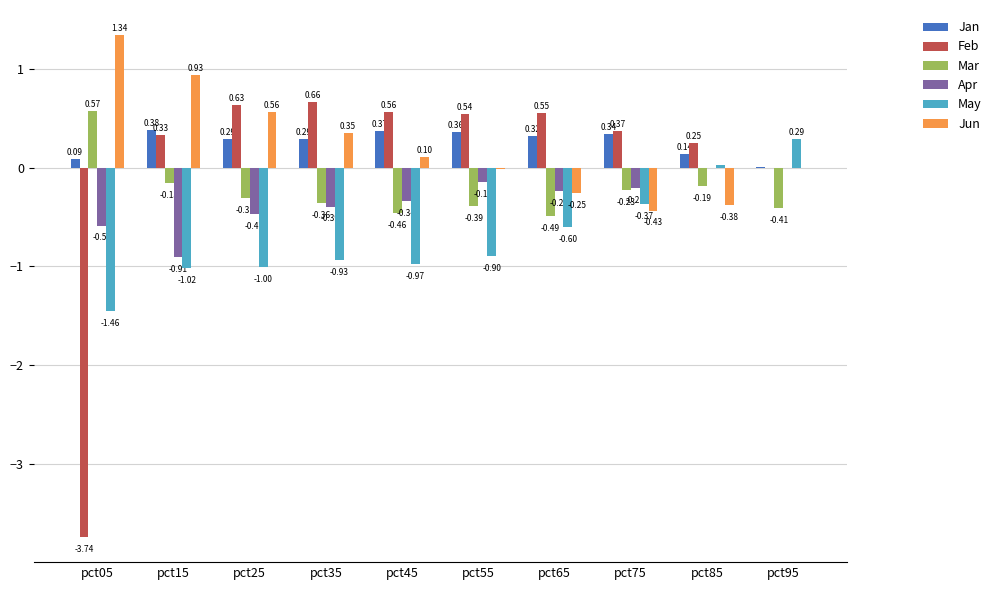

How many data points does each series have?

10